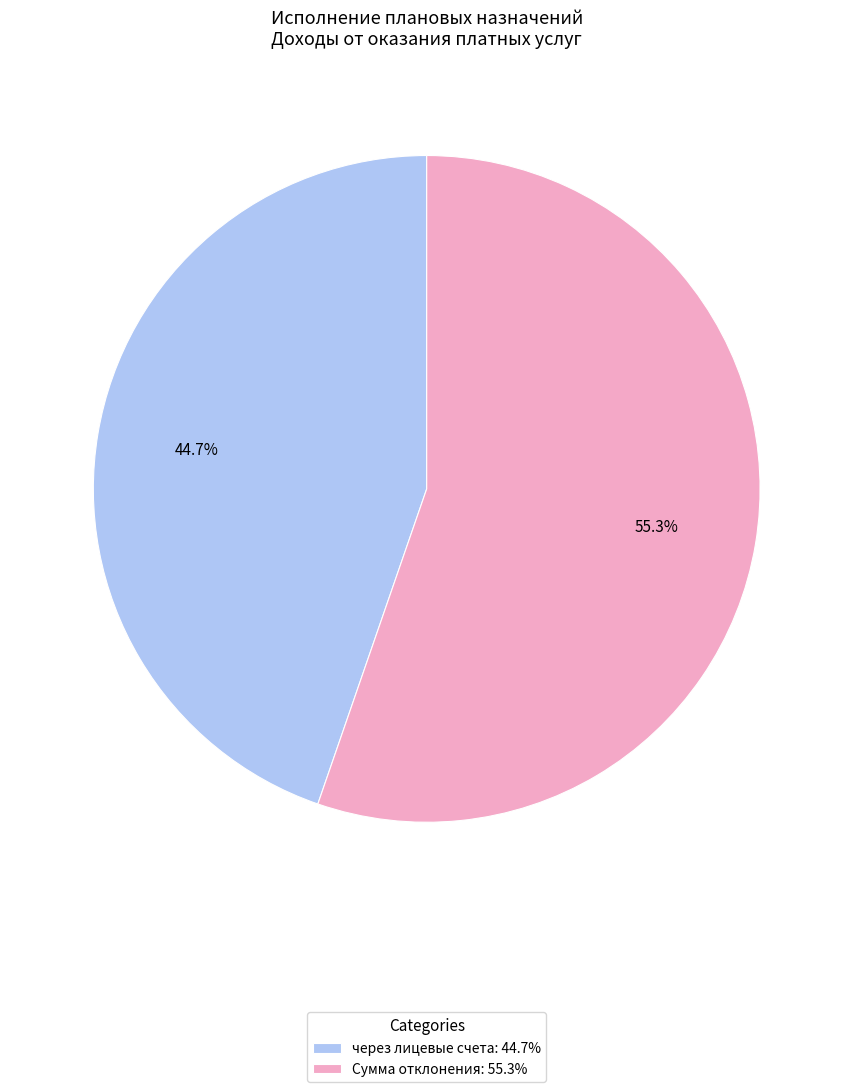

Between Сумма отклонения: 55.3% and через лицевые счета: 44.7%, which is larger?

Сумма отклонения: 55.3%